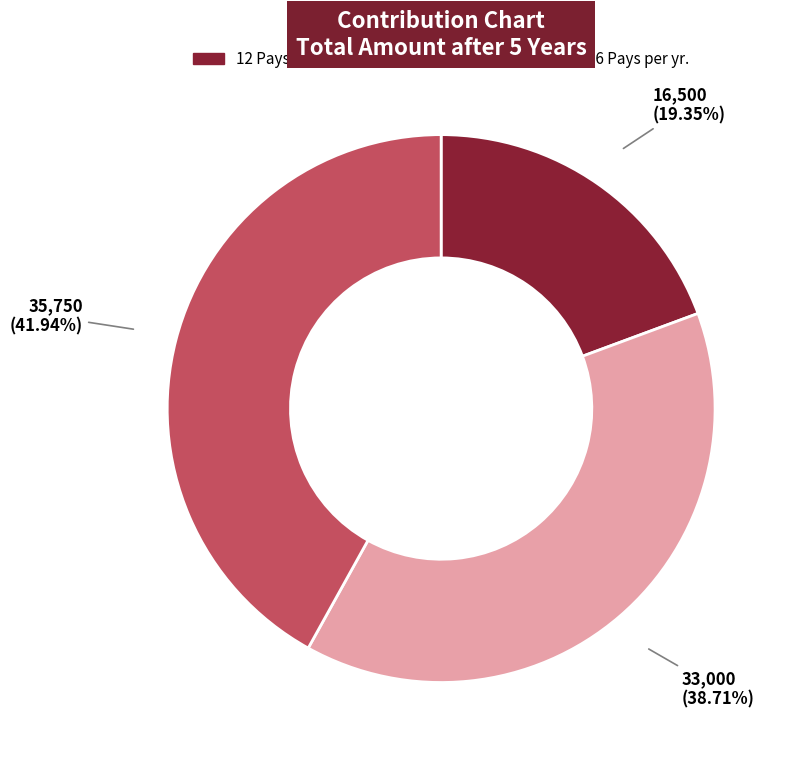

Is there any slice that represents more than half of the pie?

No